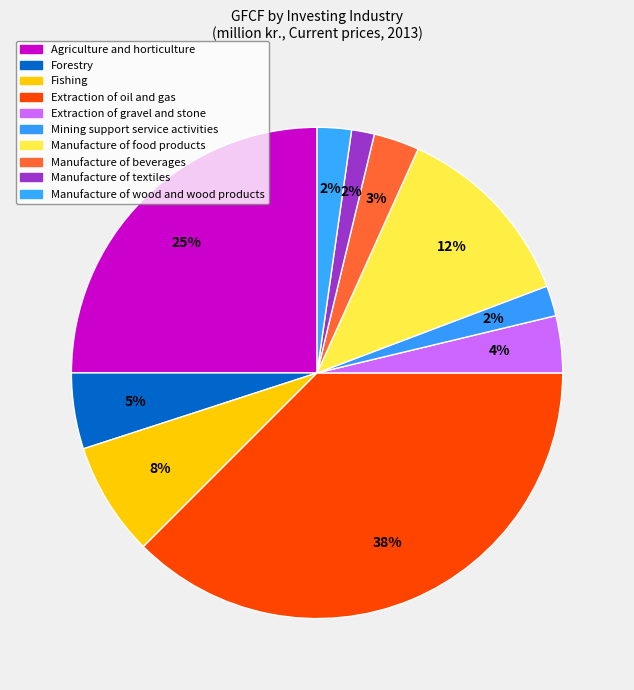

How many slices are in this pie chart?

10